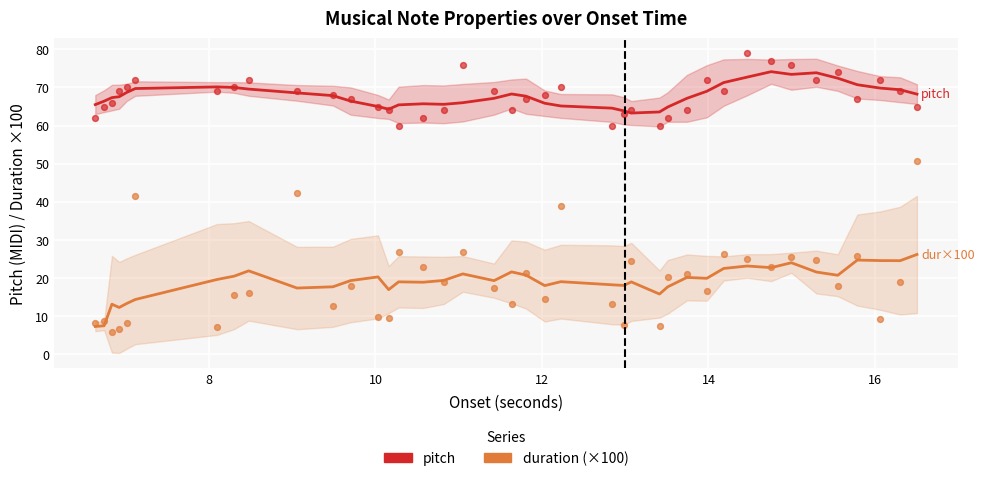

Which series contains the highest Y value?

pitch